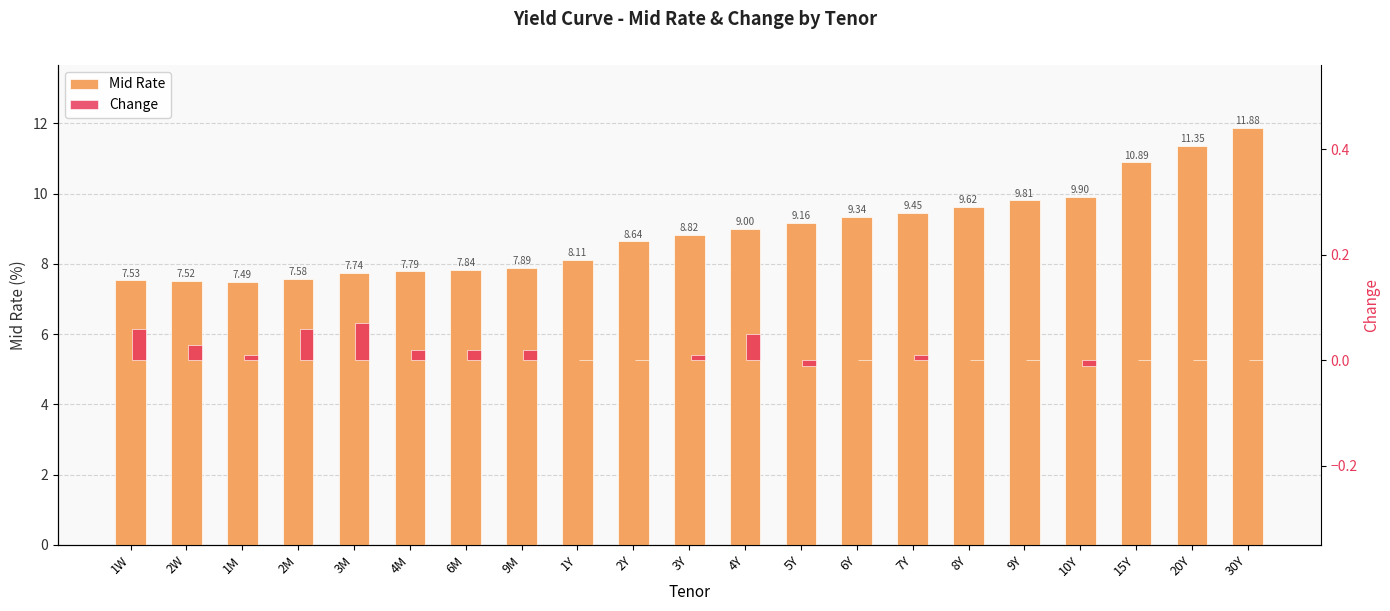

Reading left to right, what are all the values shown in this chart?

Mid Rate: 7.5	7.5	7.5	7.6	7.7	7.8	7.8	7.9	8.1	8.6	8.8	9.0	9.2	9.3	9.4	9.6	9.8	9.9	10.9	11.3	11.9
Change: 0.1	0.0	0.0	0.1	0.1	0.0	0.0	0.0	0.0	0.0	0.0	0.1	-0.0	0.0	0.0	0.0	0.0	-0.0	0.0	0.0	0.0